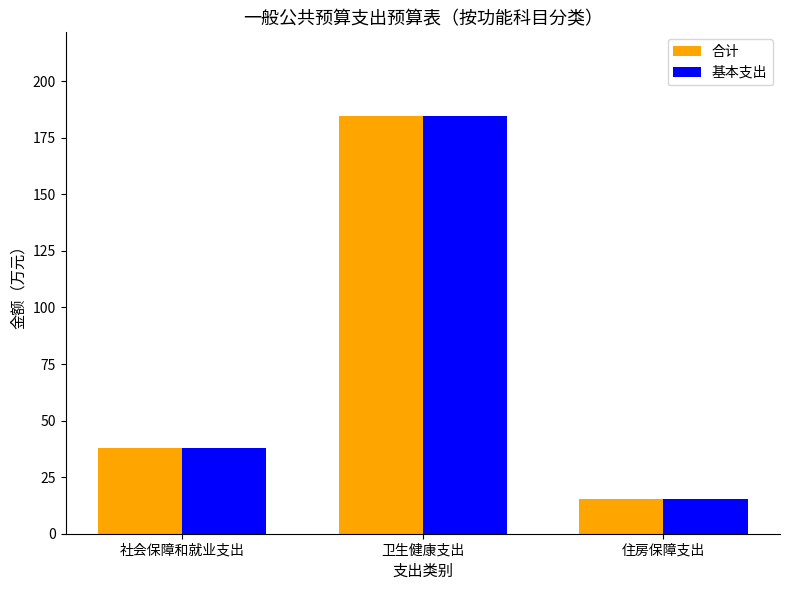

Which category has the highest value in the 基本支出 series?

卫生健康支出